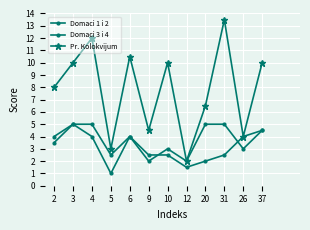

How many lines are shown in the chart?

3